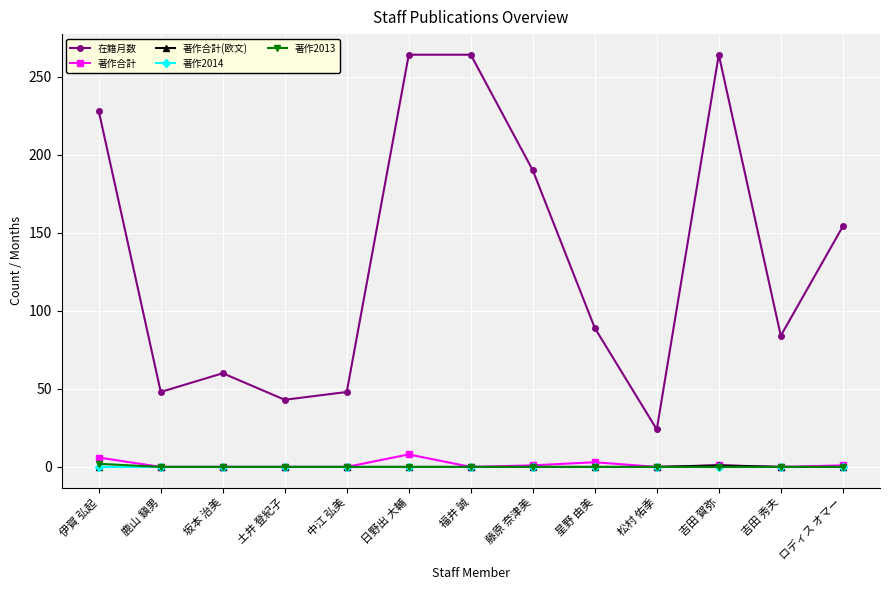

How many 著作2013 values are between 0 and 1?

12